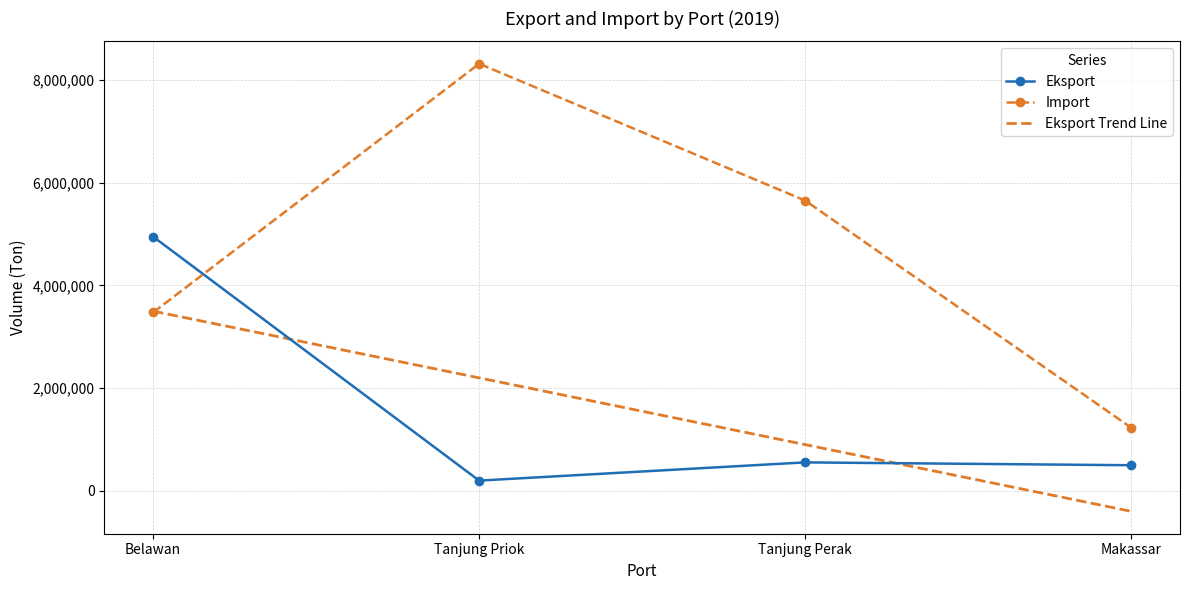

How many values in the Import series exceed 5650766?

1